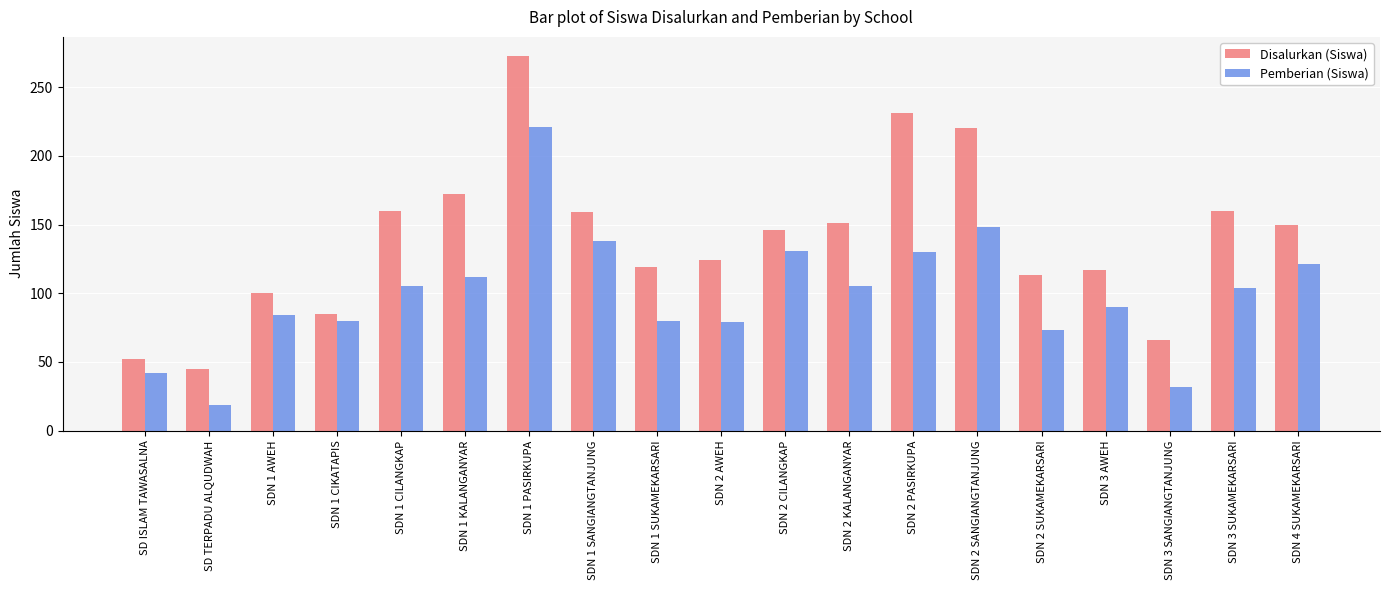

The value of Disalurkan (Siswa) at SDN 1 CIKATAPIS is 85. True or false?

True